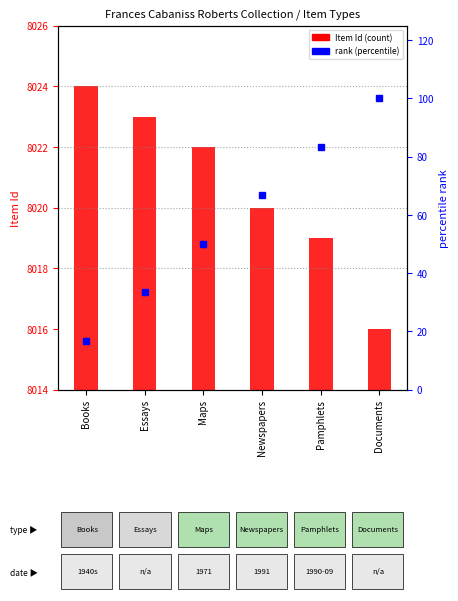

What is the difference between the maximum and minimum values in the Item Id series?

8.0